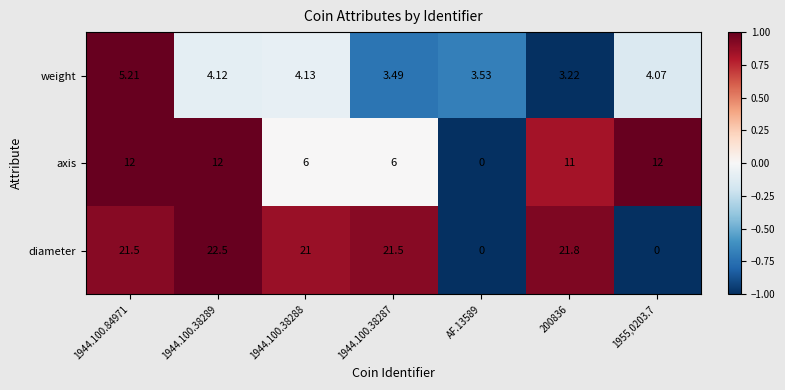

Rank the series by their average value, from highest to lowest.

diameter, axis, weight